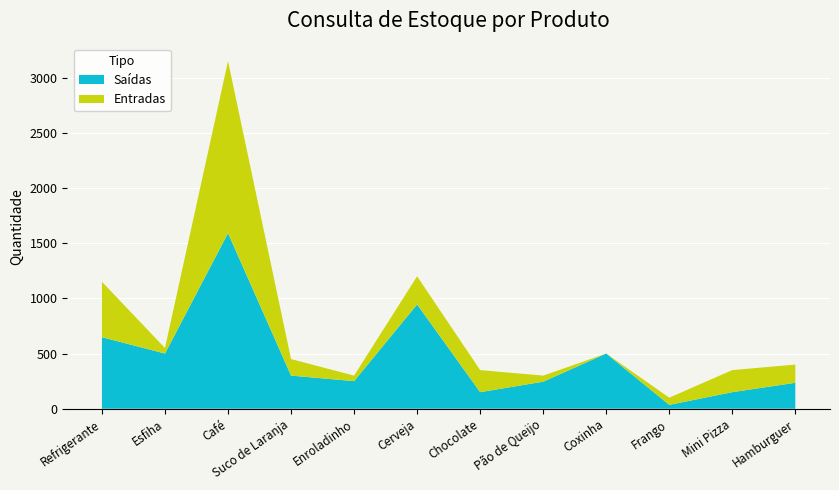

Reading left to right, list all the values displayed in this chart.

Entradas: Refrigerante=1150	Esfiha=550	Café=3150	Suco de Laranja=450	Enroladinho=300	Cerveja=1200	Chocolate=350	Pão de Queijo=300	Coxinha=500	Frango=100	Mini Pizza=350	Hamburguer=400
Saídas: Refrigerante=648	Esfiha=500	Café=1591	Suco de Laranja=300	Enroladinho=250	Cerveja=945	Chocolate=150	Pão de Queijo=245	Coxinha=500	Frango=35	Mini Pizza=150	Hamburguer=235